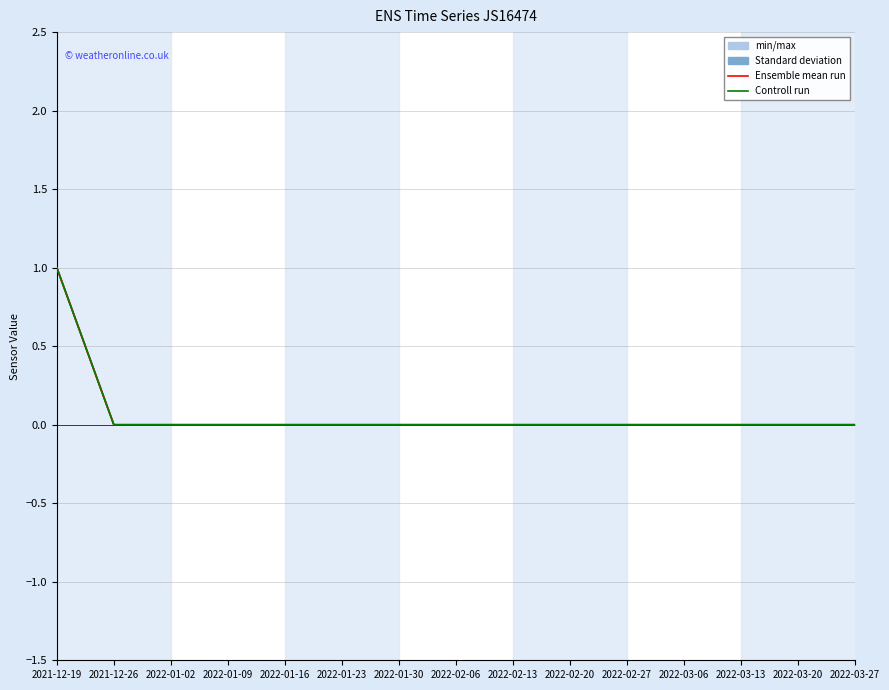

Which has a higher value, 2021-12-26 or 2022-01-30?

2021-12-26